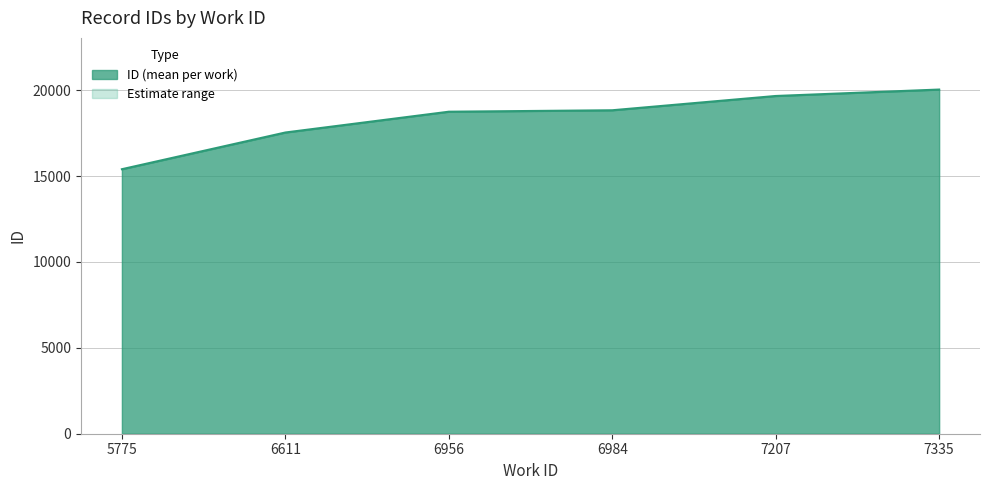

The chart shows a value of 18828 at 6984. True or false?

True